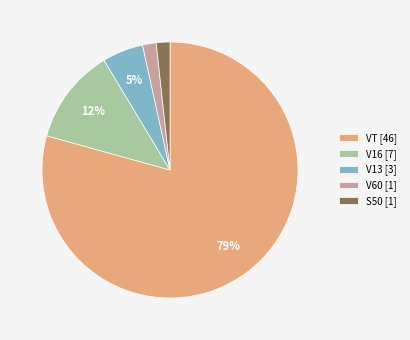

To the nearest percent, what is the average slice percentage?

20%